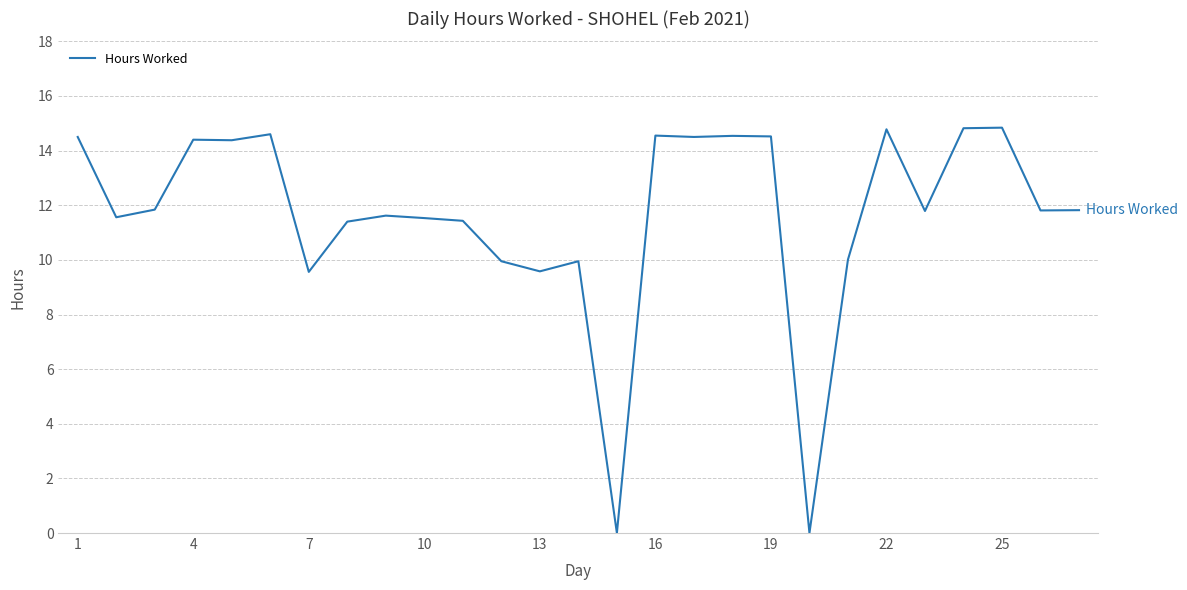

What is the difference between the maximum and minimum values?

14.8